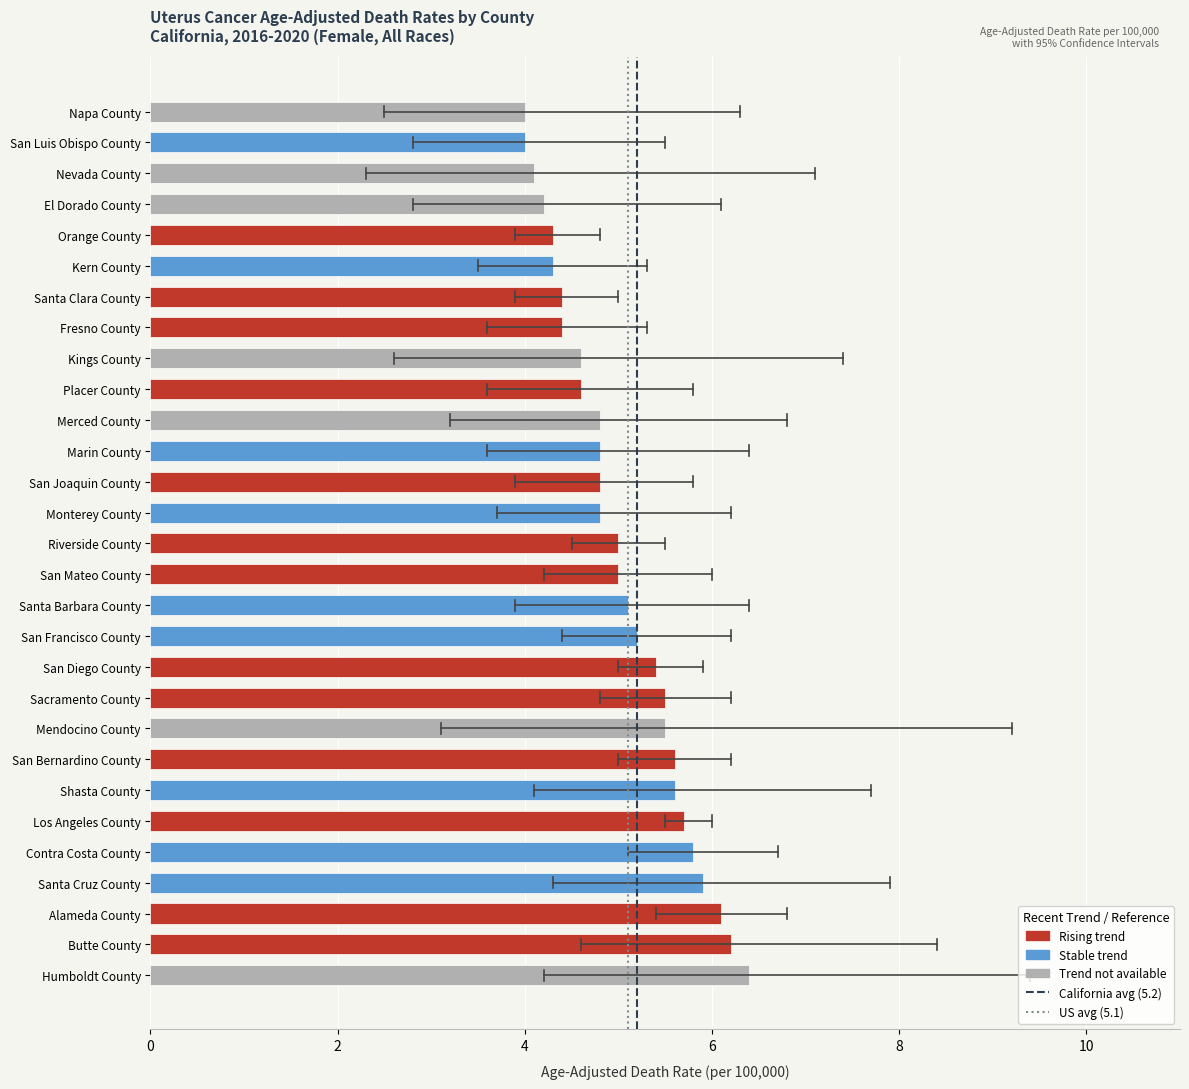

Are the bars grouped side by side (vs. stacked)?

No